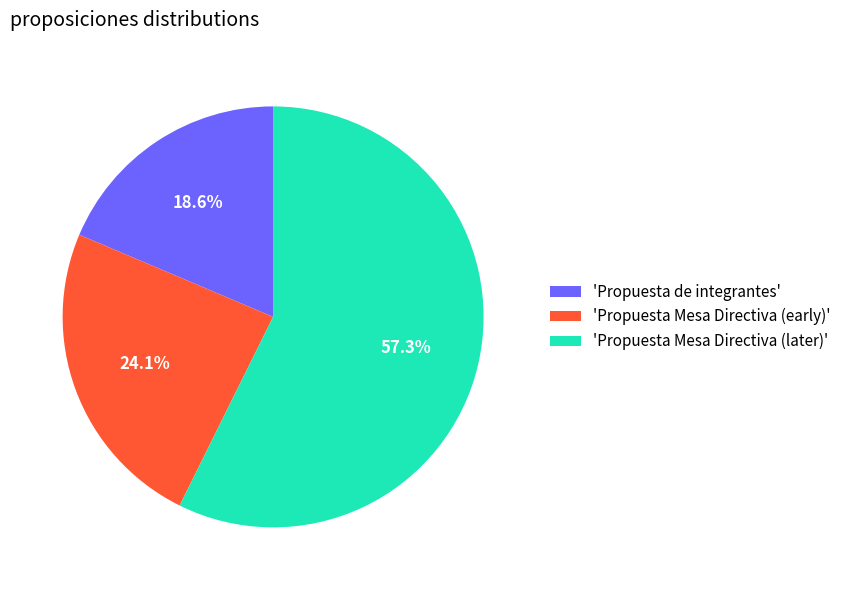

Combined, do 'Propuesta Mesa Directiva (early)' and 'Propuesta de integrantes' account for over 50%?

No